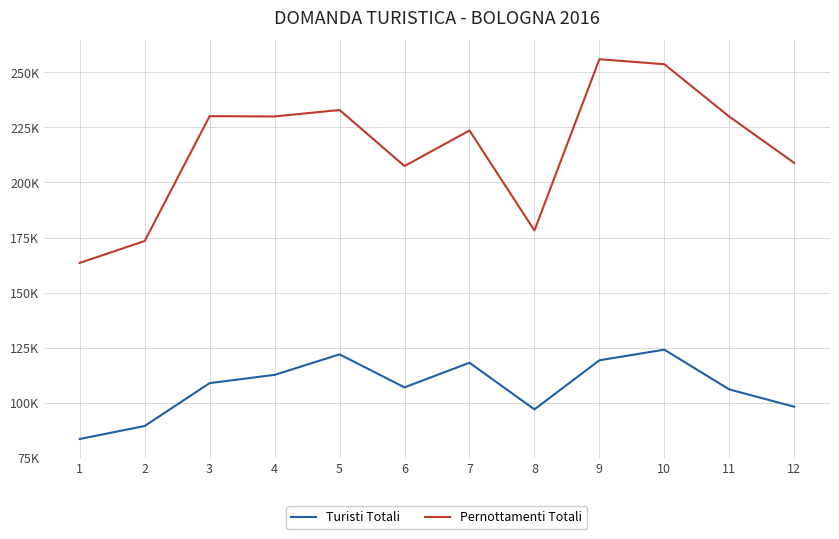

Where does the Turisti Totali series first go above 108923?

4